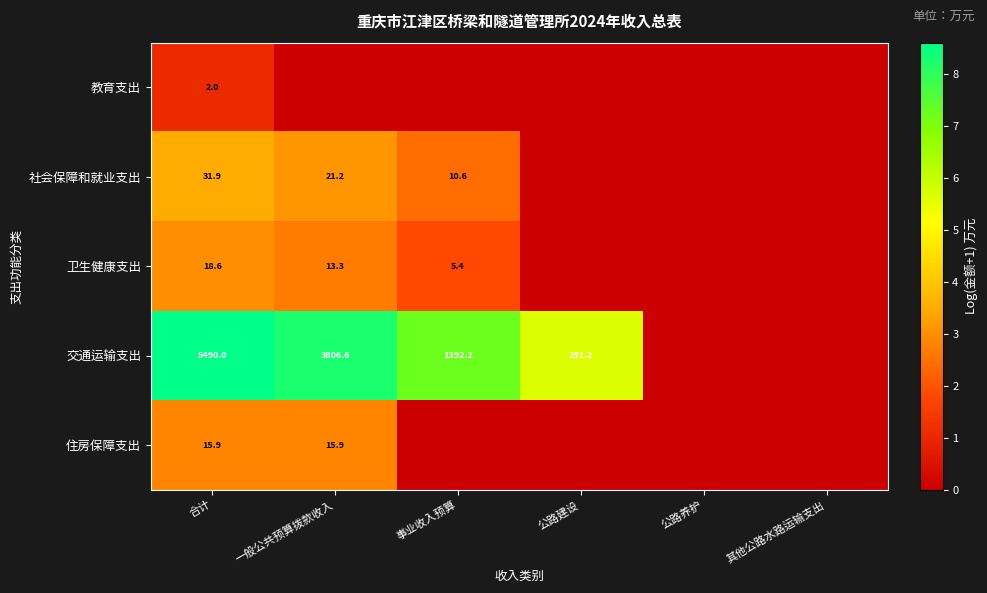

The 社会保障和就业支出 series shows 43.7 at 合计. True or false?

False